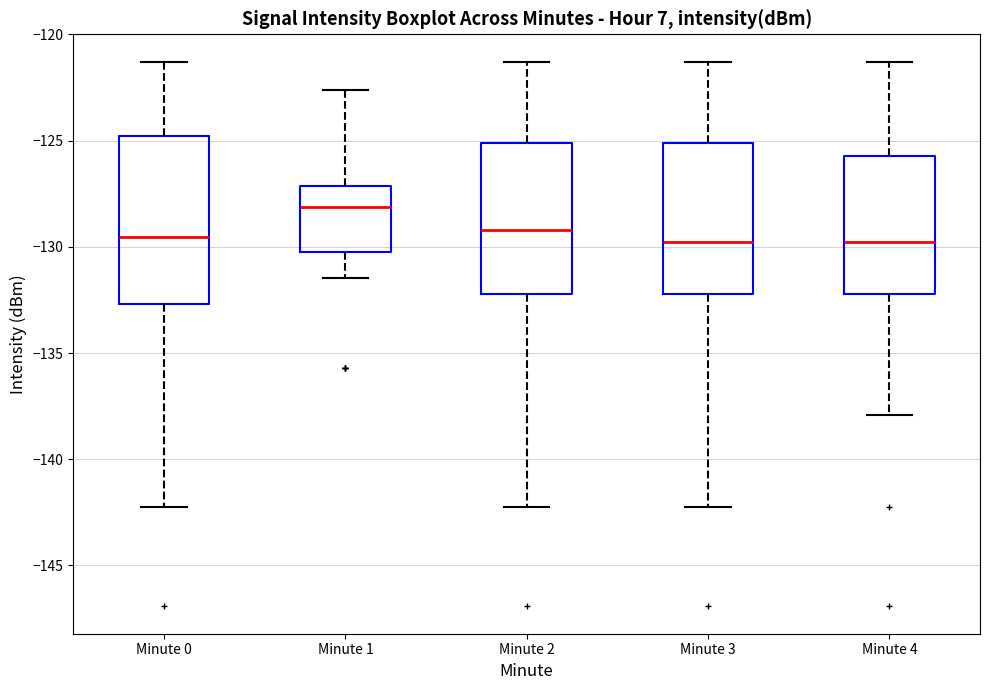

Which box is the tallest, from its lower edge to its upper edge?

Minute 0